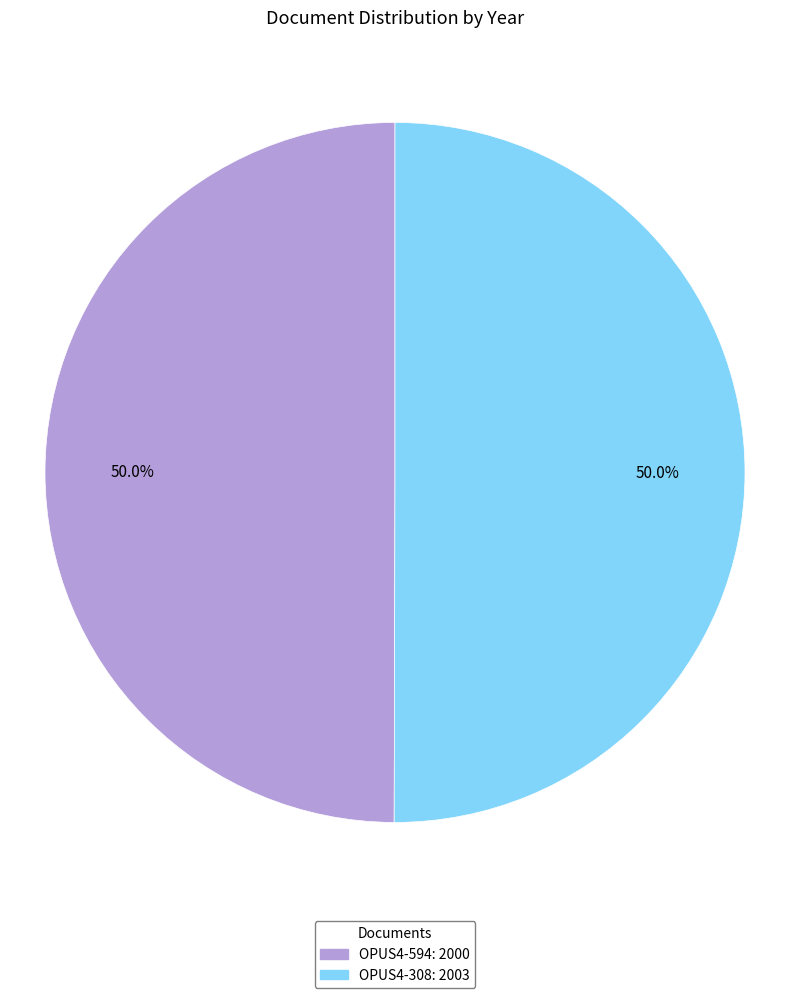

To the nearest percent, what percentage of the pie is OPUS4-594?

50%